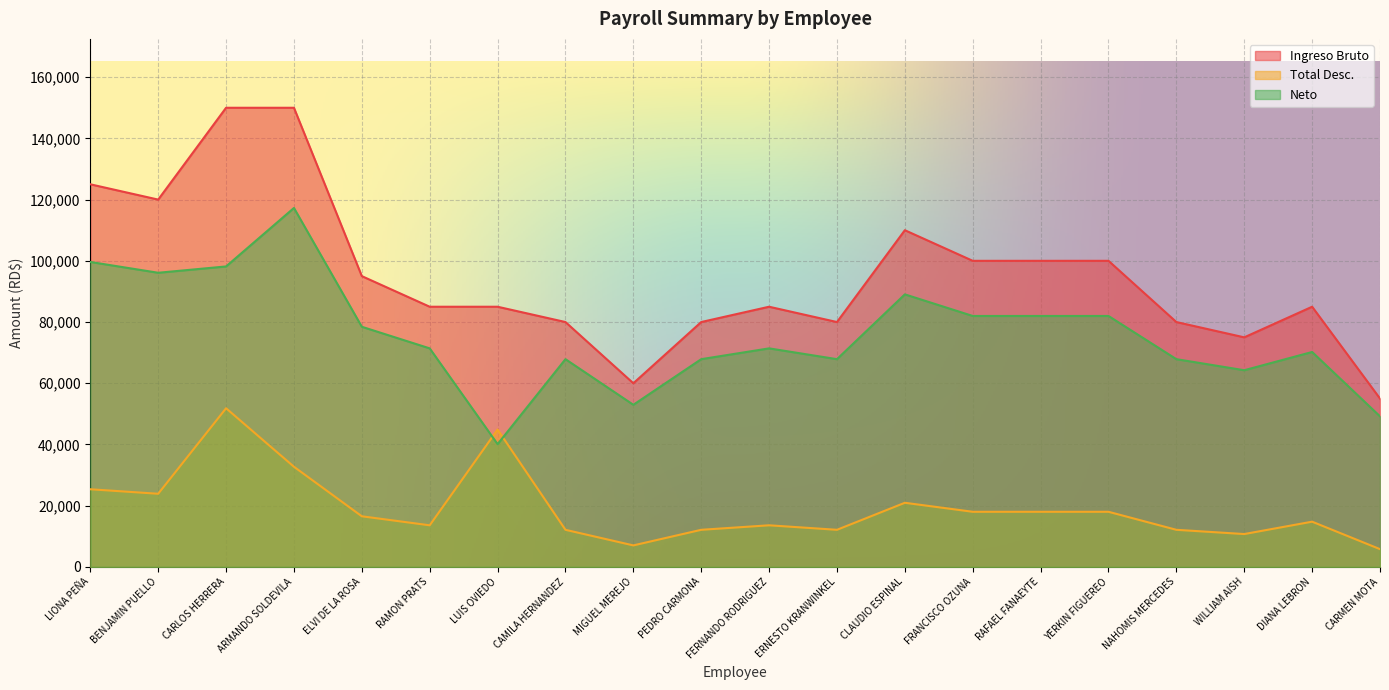

Which category has the lowest value across all series?

CARMEN MOTA